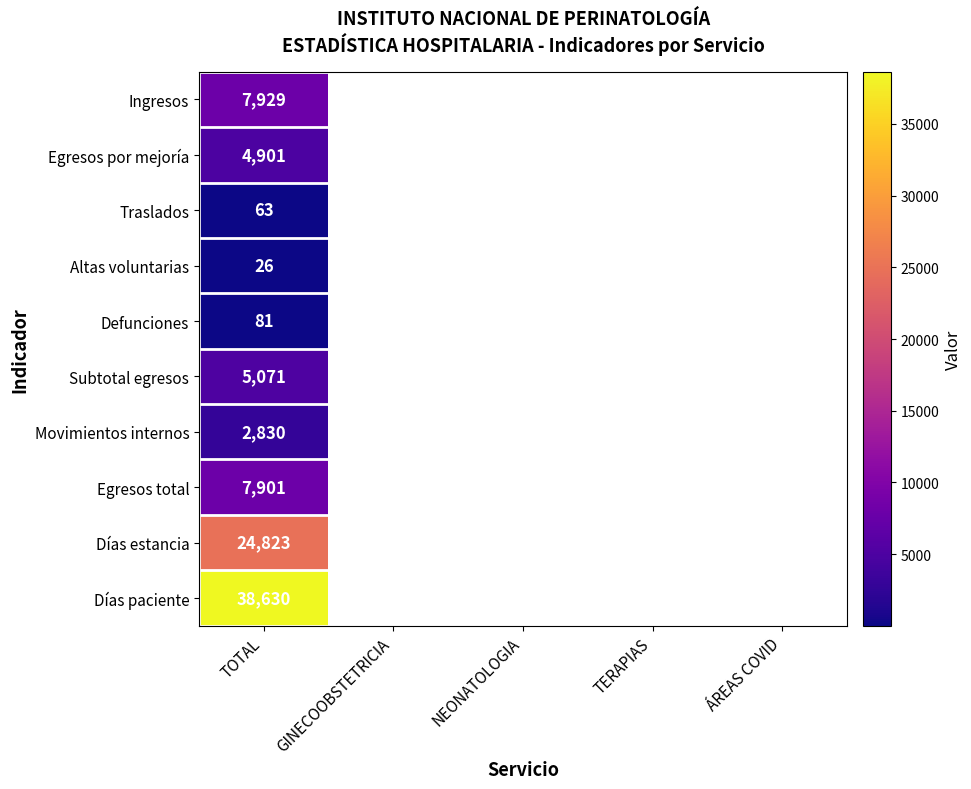

What is the difference between the highest and lowest values at TOTAL?

38604